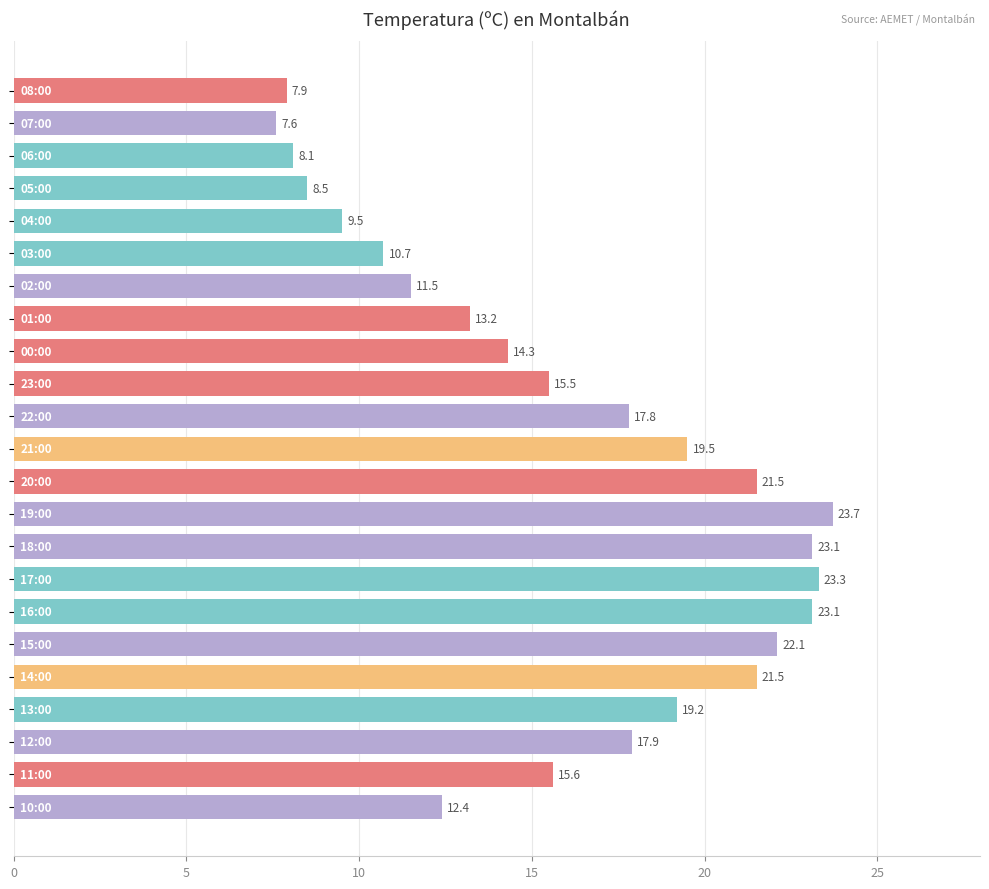

How many bars are there in total?

23